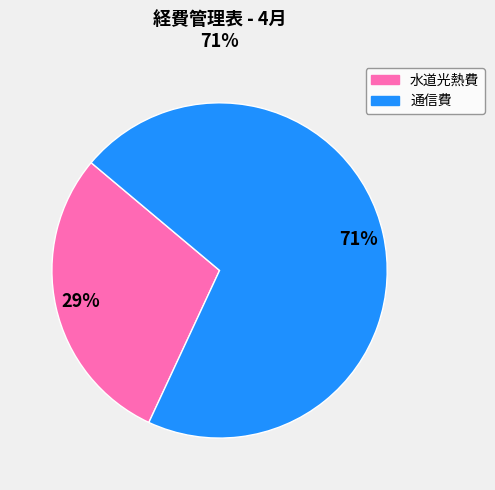

True or false: 水道光熱費 accounts for 29% of the total.

True